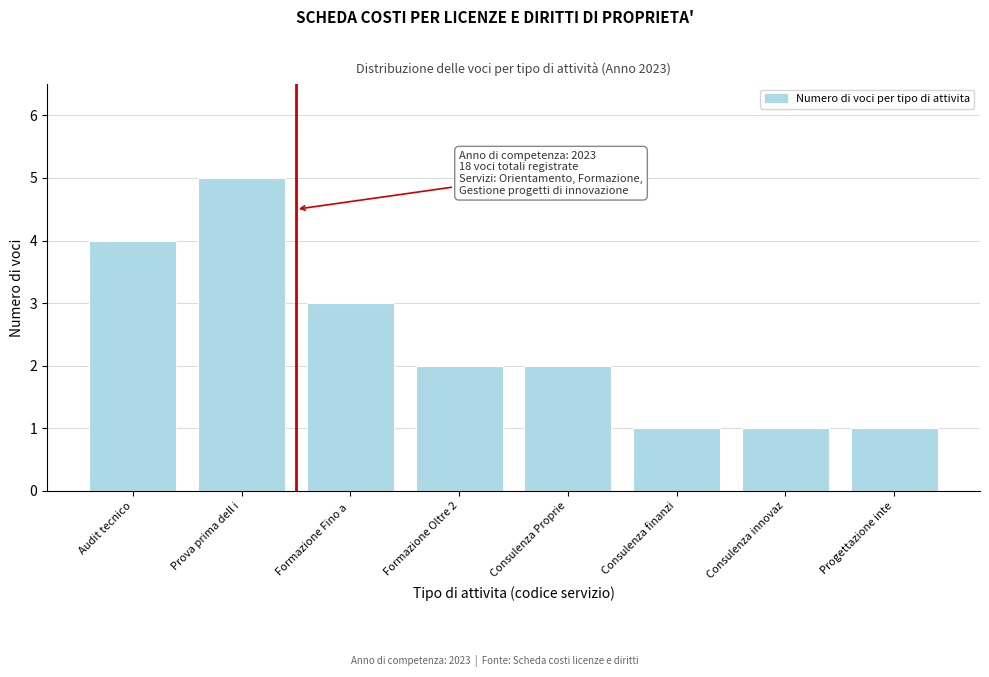

Reading left to right, what are all the values shown in this chart?

4	5	3	2	2	1	1	1